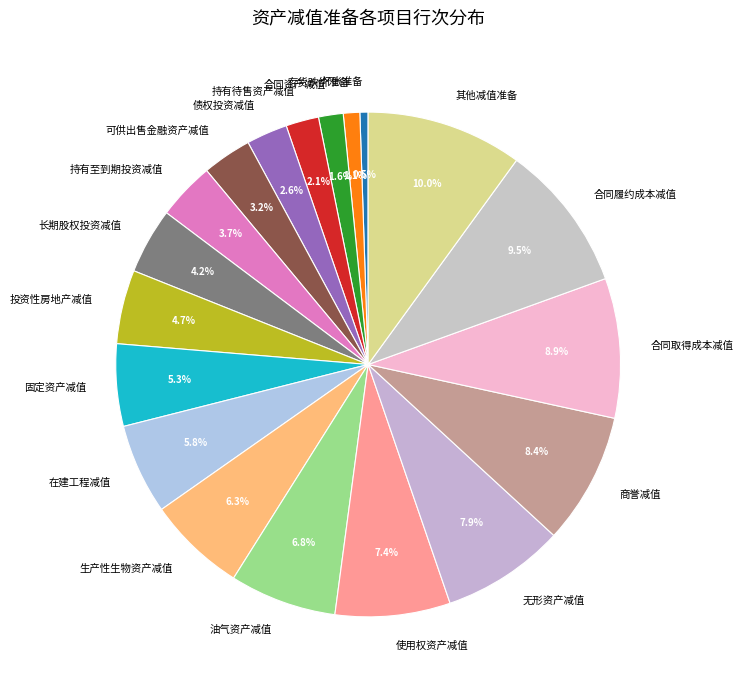

Rank the categories by value from lowest to highest.

坏账准备, 存货跌价准备, 合同资产减值, 持有待售资产减值, 债权投资减值, 可供出售金融资产减值, 持有至到期投资减值, 长期股权投资减值, 投资性房地产减值, 固定资产减值, 在建工程减值, 生产性生物资产减值, 油气资产减值, 使用权资产减值, 无形资产减值, 商誉减值, 合同取得成本减值, 合同履约成本减值, 其他减值准备